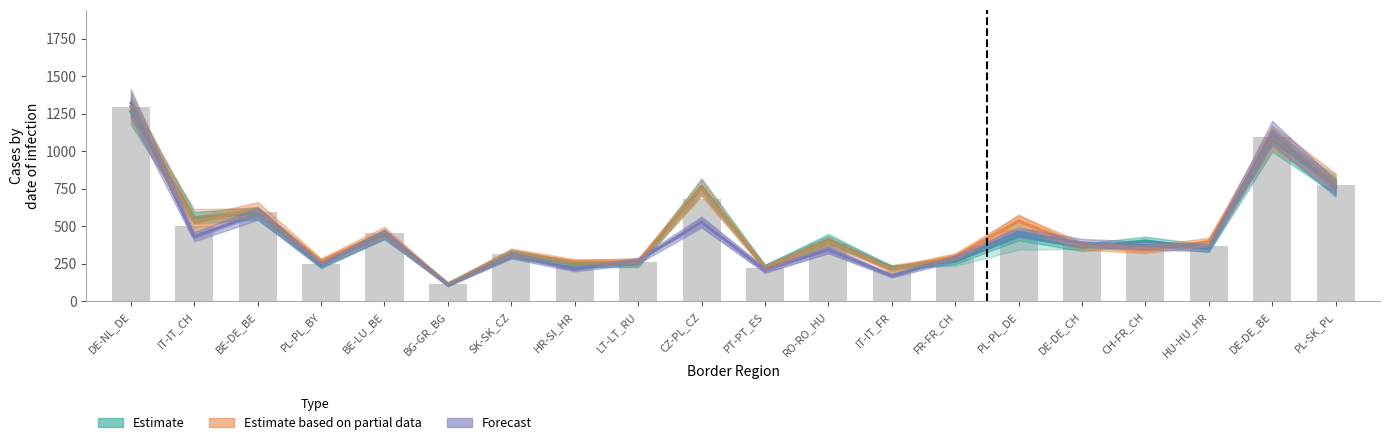

How many groups of bars are there?

20